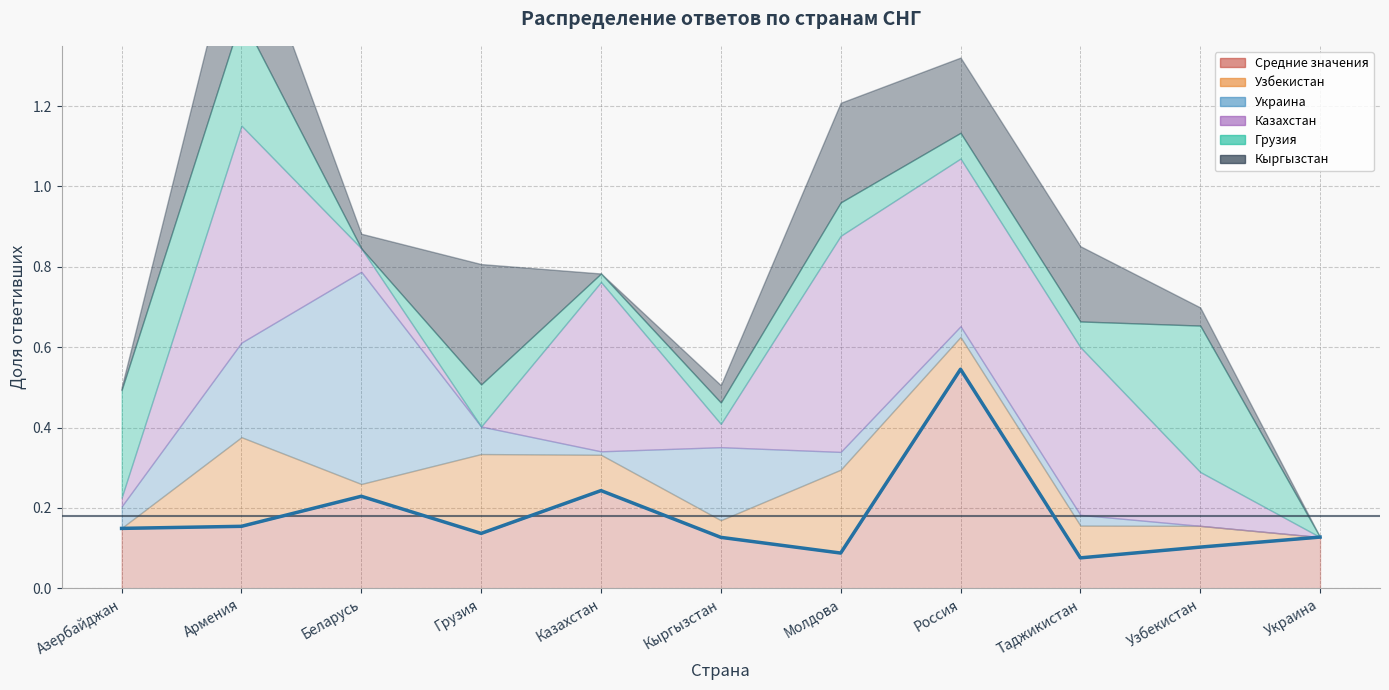

What is the sum of all Кыргызстан values?

1.3